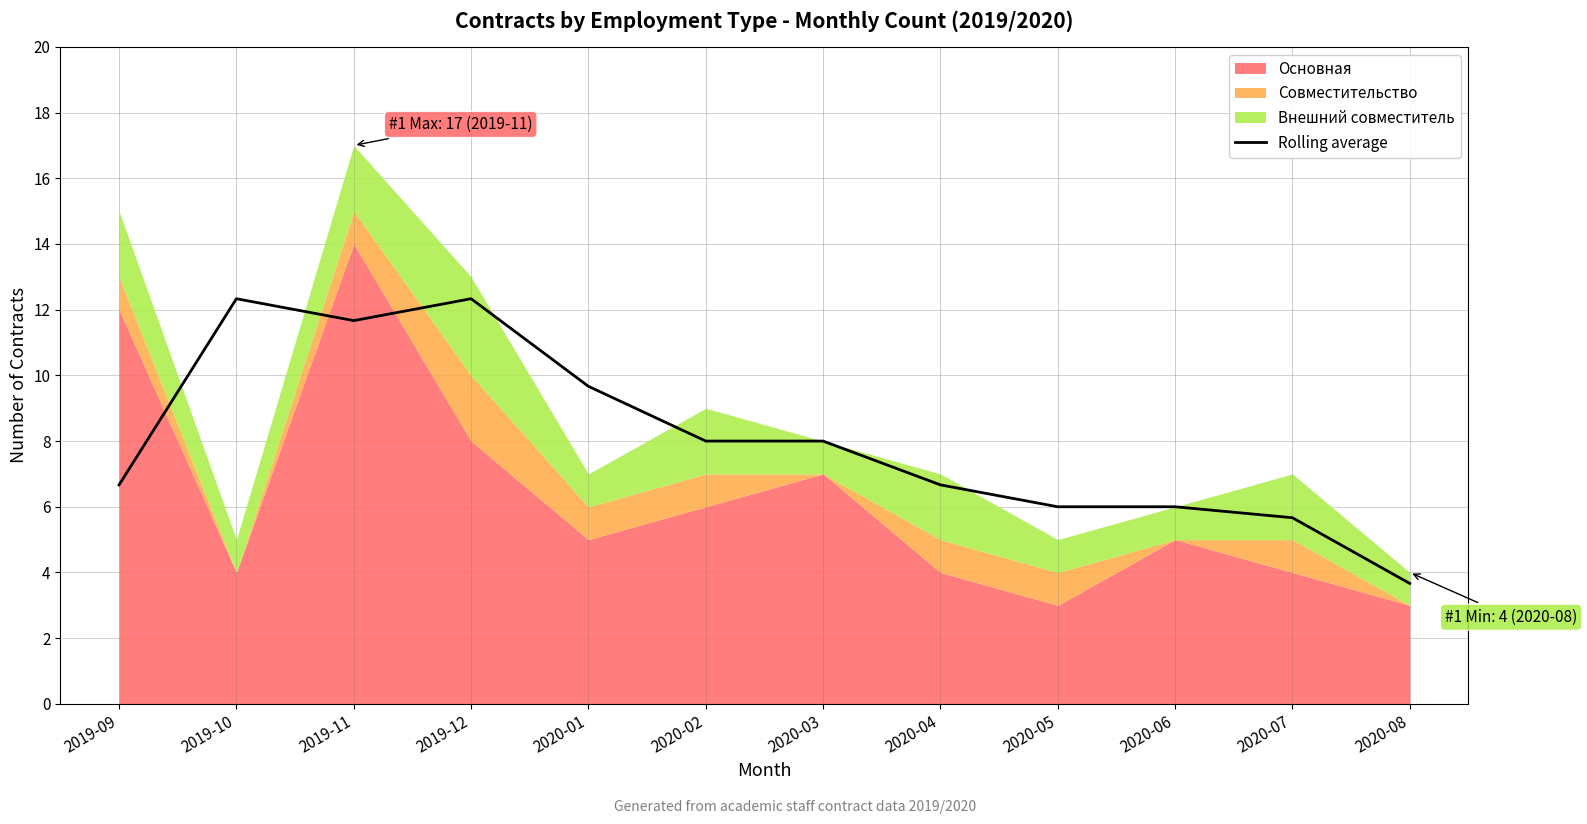

What is the label of the 11th point from the left?

2020-07